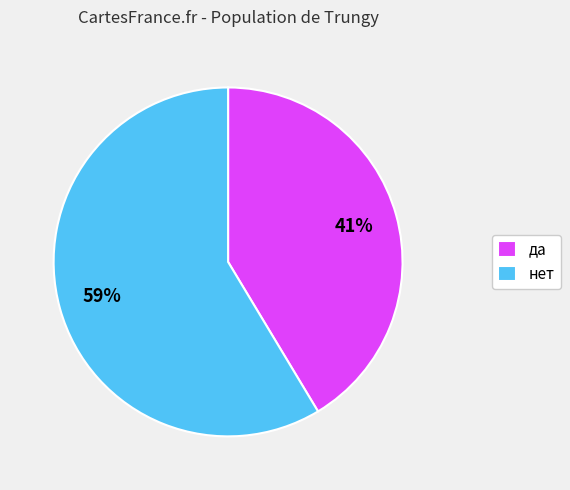

Does any single category account for the majority?

Yes